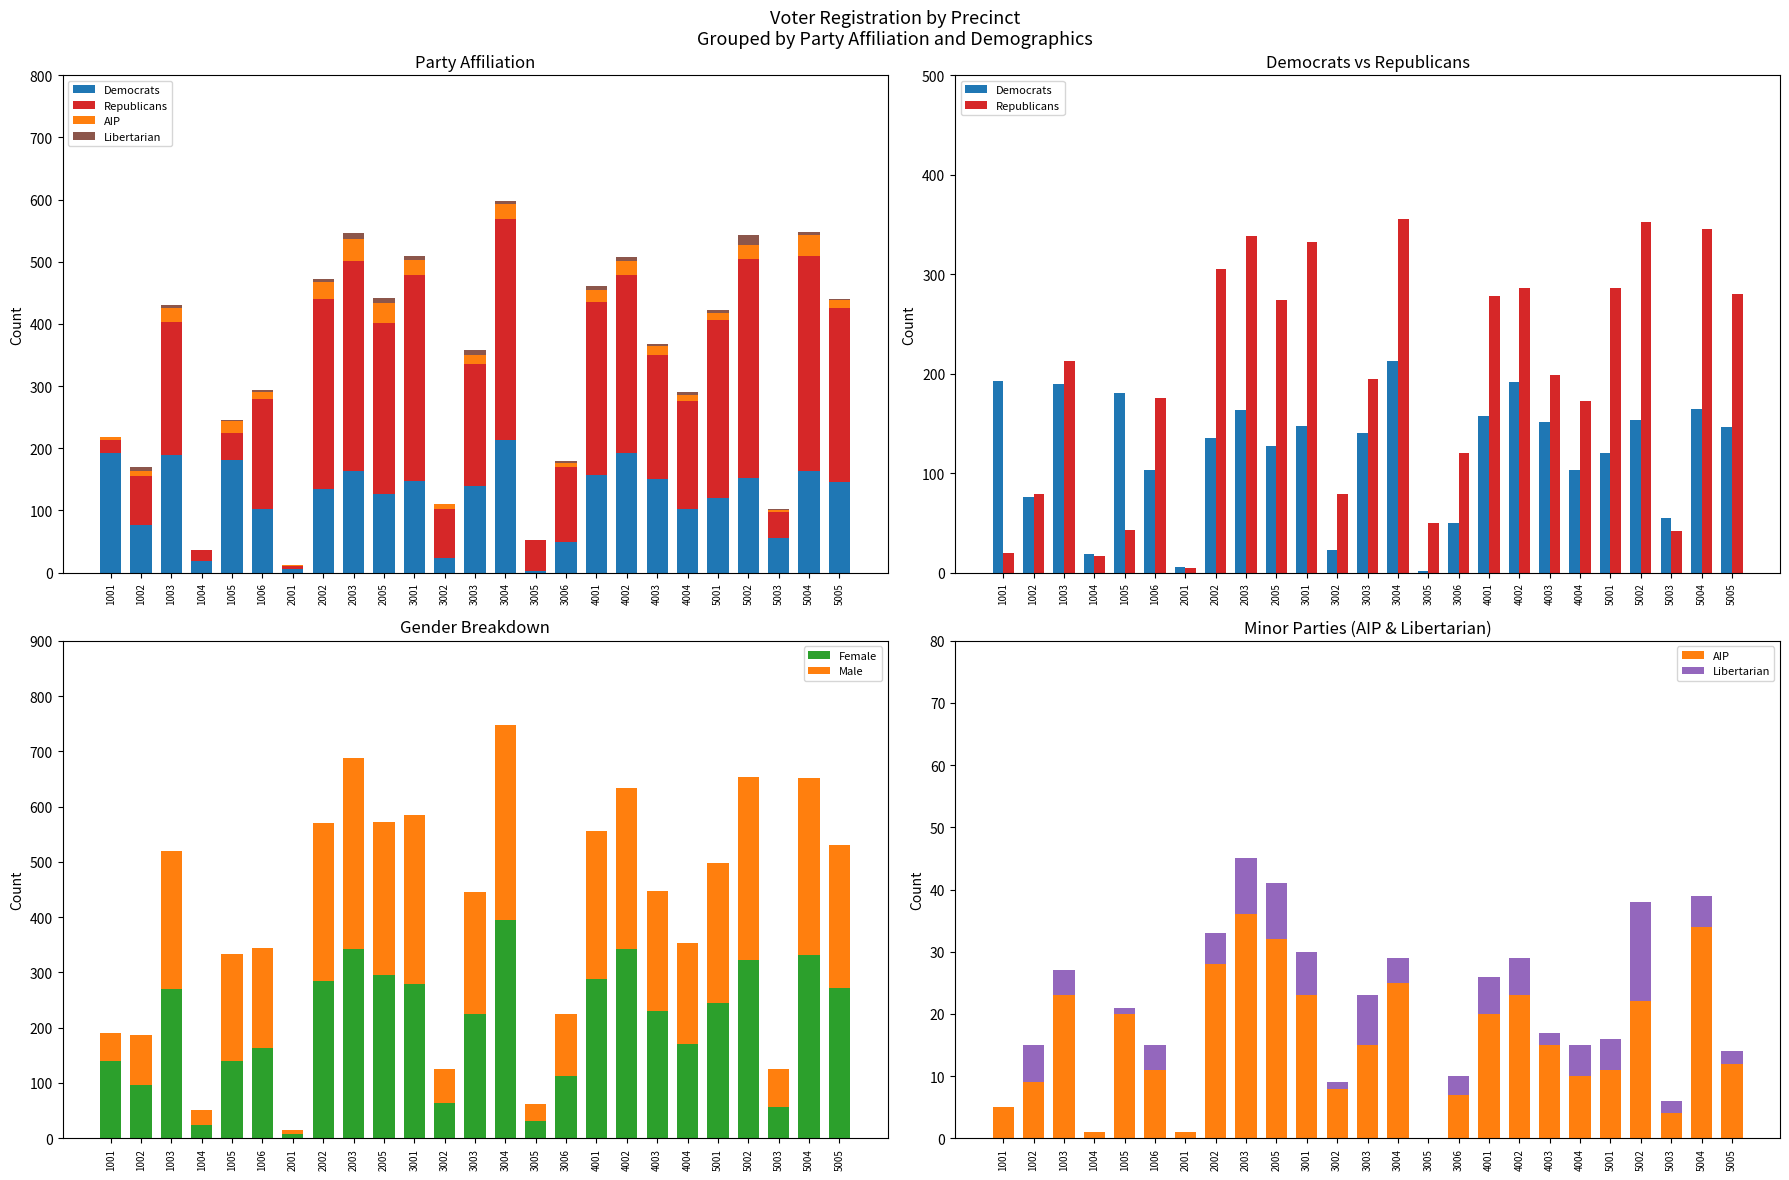

What is the difference between the highest and lowest values at 1002?

90